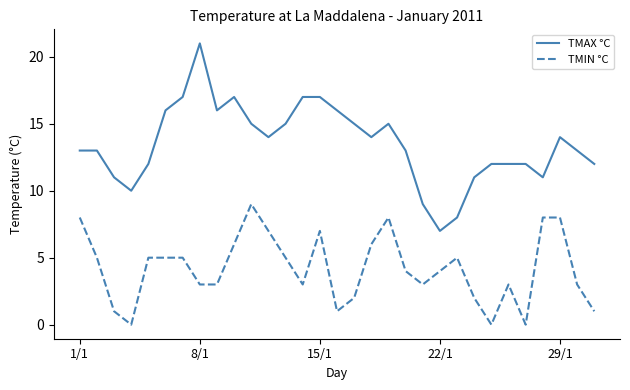

What are all the series names shown in the legend?

TMAX °C, TMIN °C